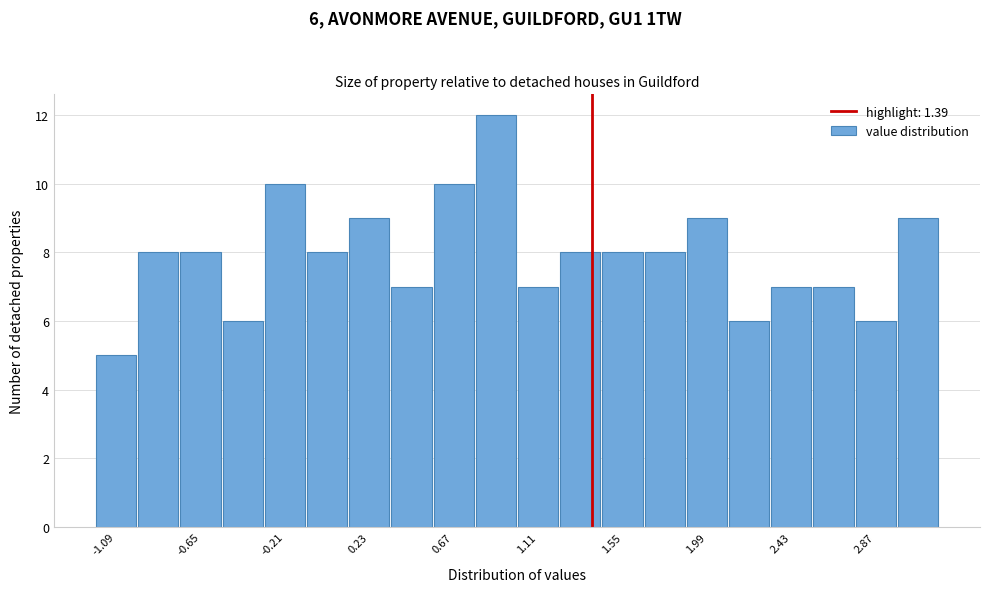

Which range on the x-axis has the tallest bar?

0.78 to 1.00